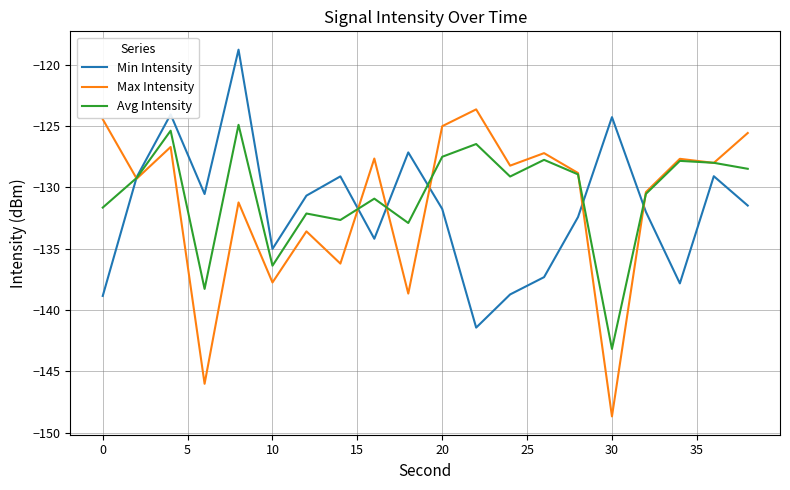

What is the difference between the maximum and minimum values in the Avg Intensity series?

18.3